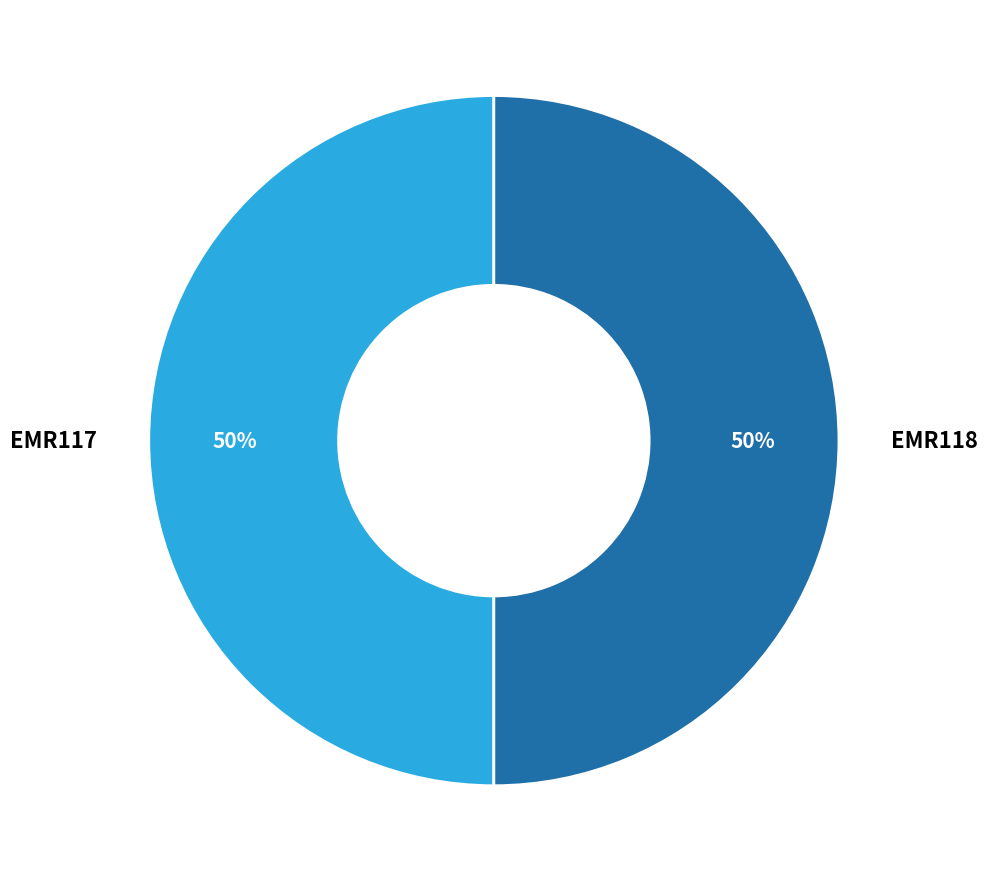

To the nearest percent, what is the average slice percentage?

50%